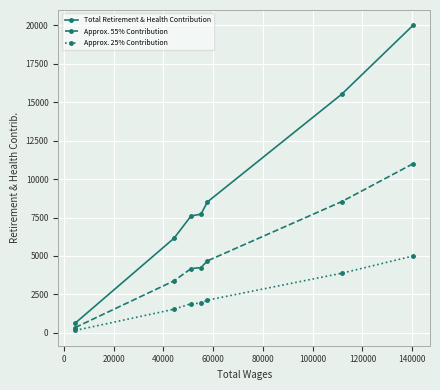

Rank the series by their maximum value, from lowest to highest.

Approx. 25% Contribution, Approx. 55% Contribution, Total Retirement & Health Contribution